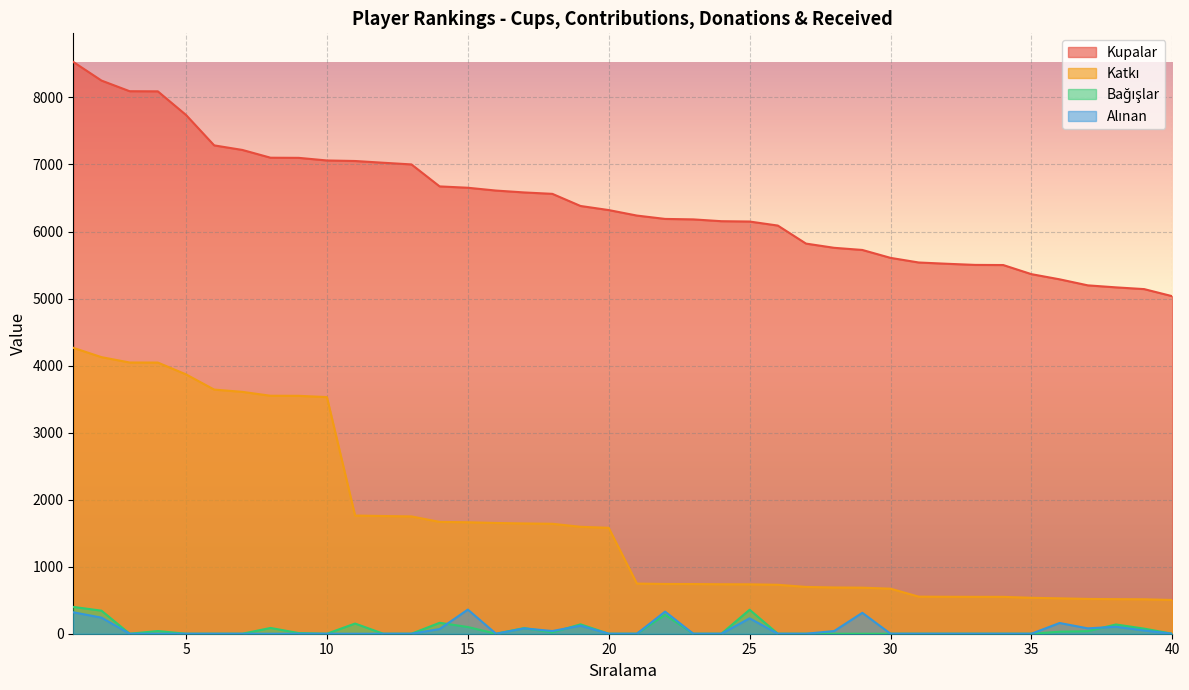

Which category has the lowest value across all series?

3